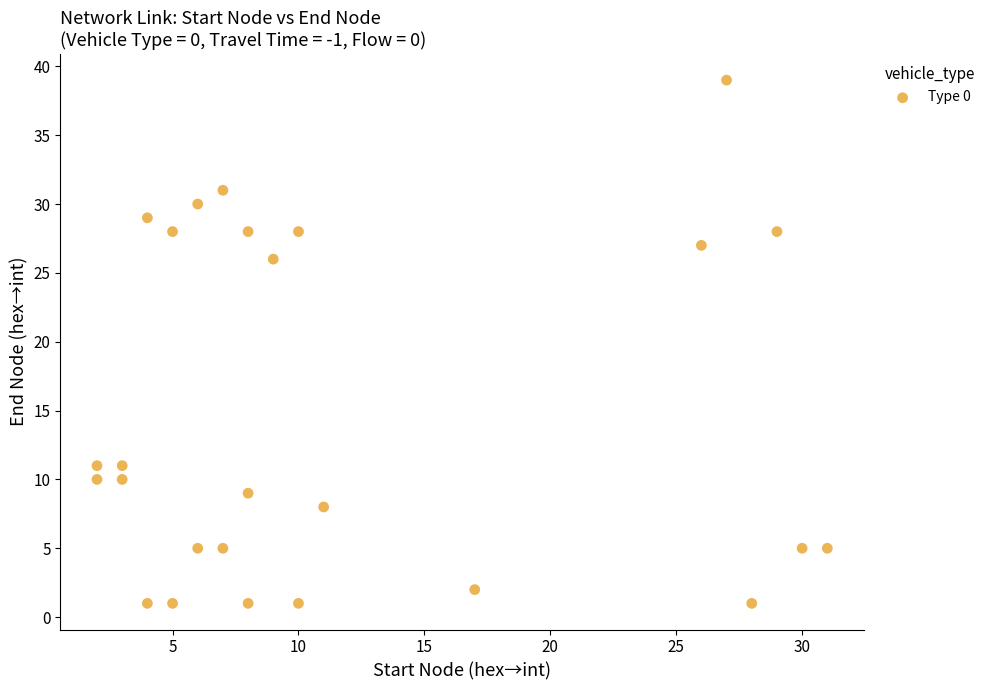

What is the range of X values (max minus min)?

29